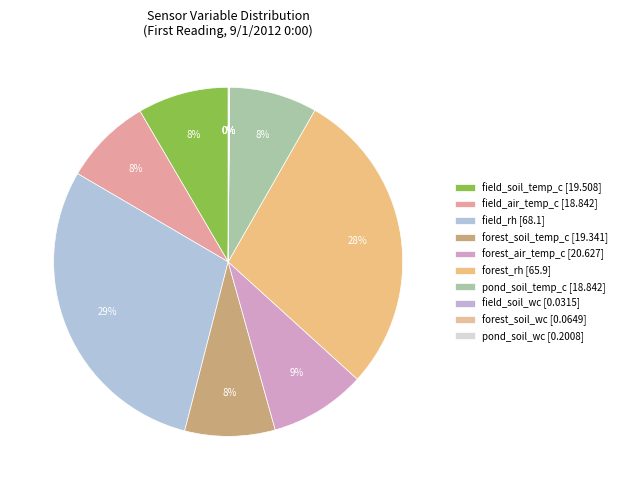

What is the largest slice in the pie chart?

field_rh